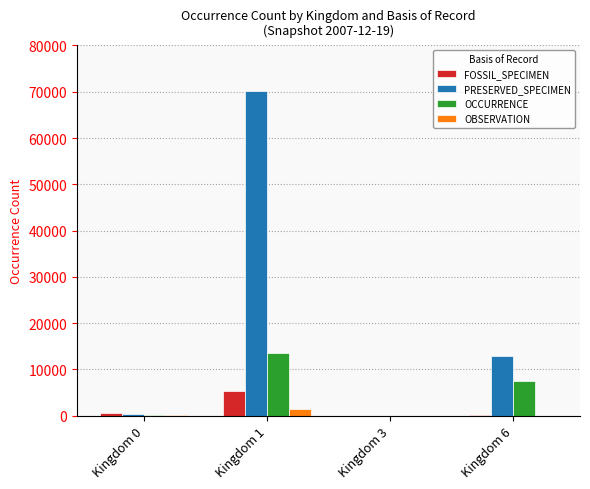

What is the approximate value of FOSSIL_SPECIMEN at Kingdom 6?

108